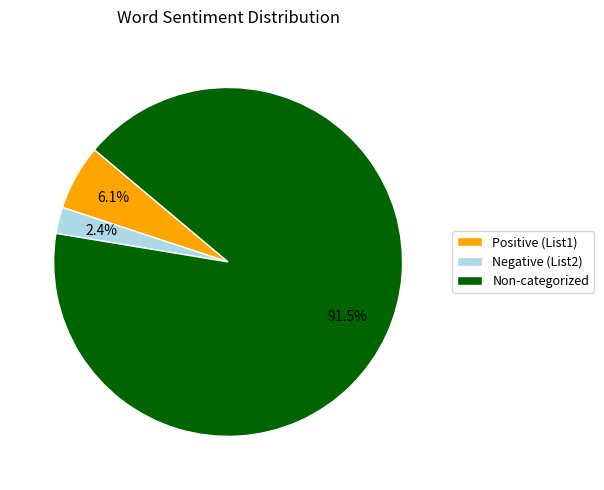

To the nearest percent, what is the difference between the largest and smallest slice percentages?

89%